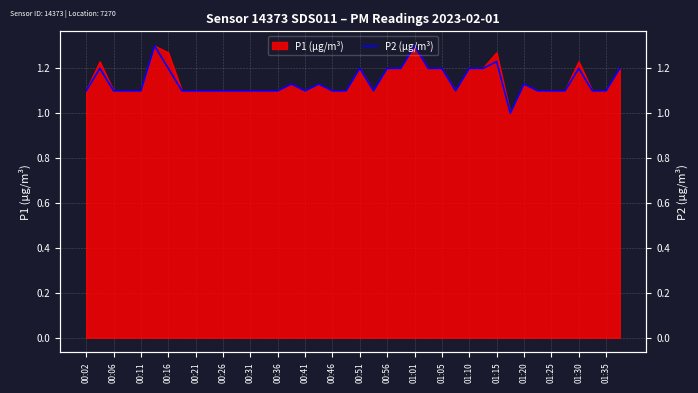

What is the difference between the second highest and minimum values?

0.3